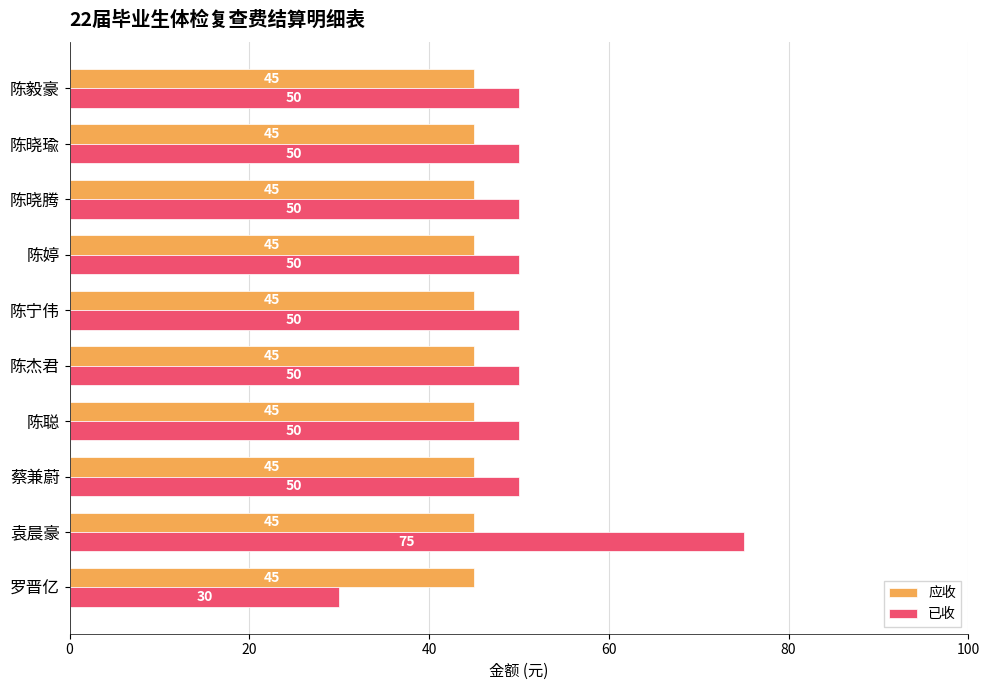

List the series in order of their overall mean, lowest first.

应收, 已收